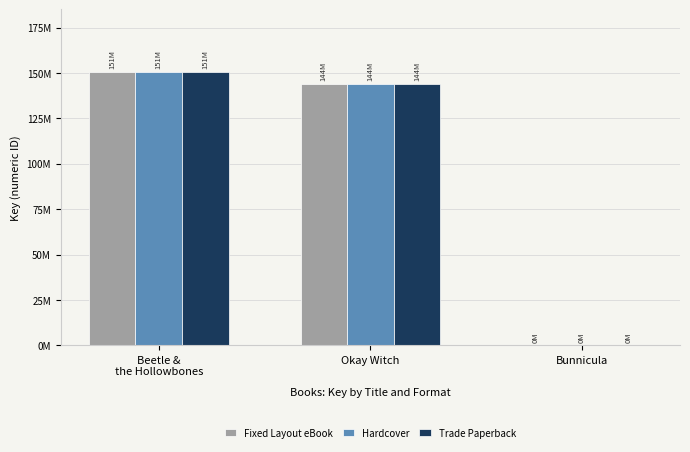

What is the total value across all series at Beetle &
the Hollowbones?

452437167